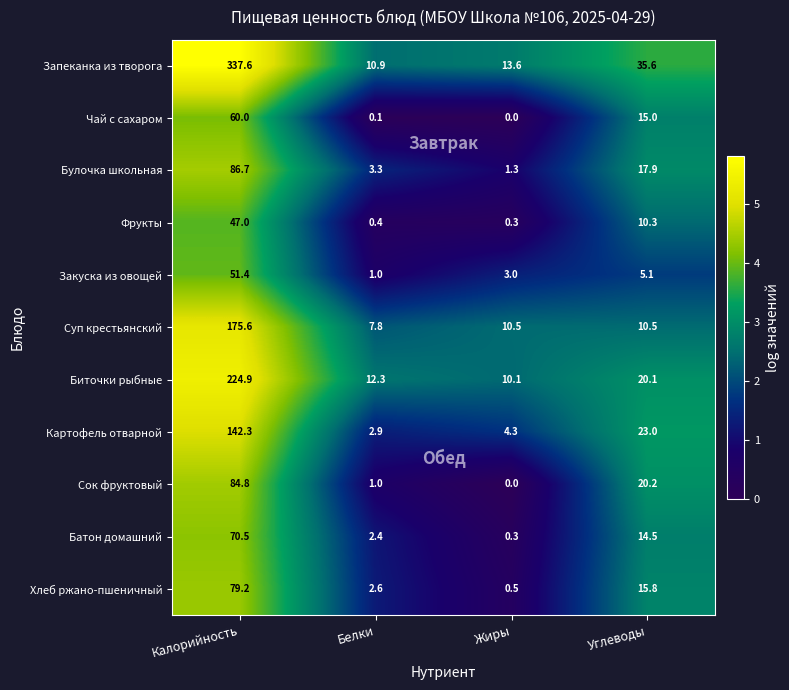

At which label is Фрукты closest to 23?

Углеводы